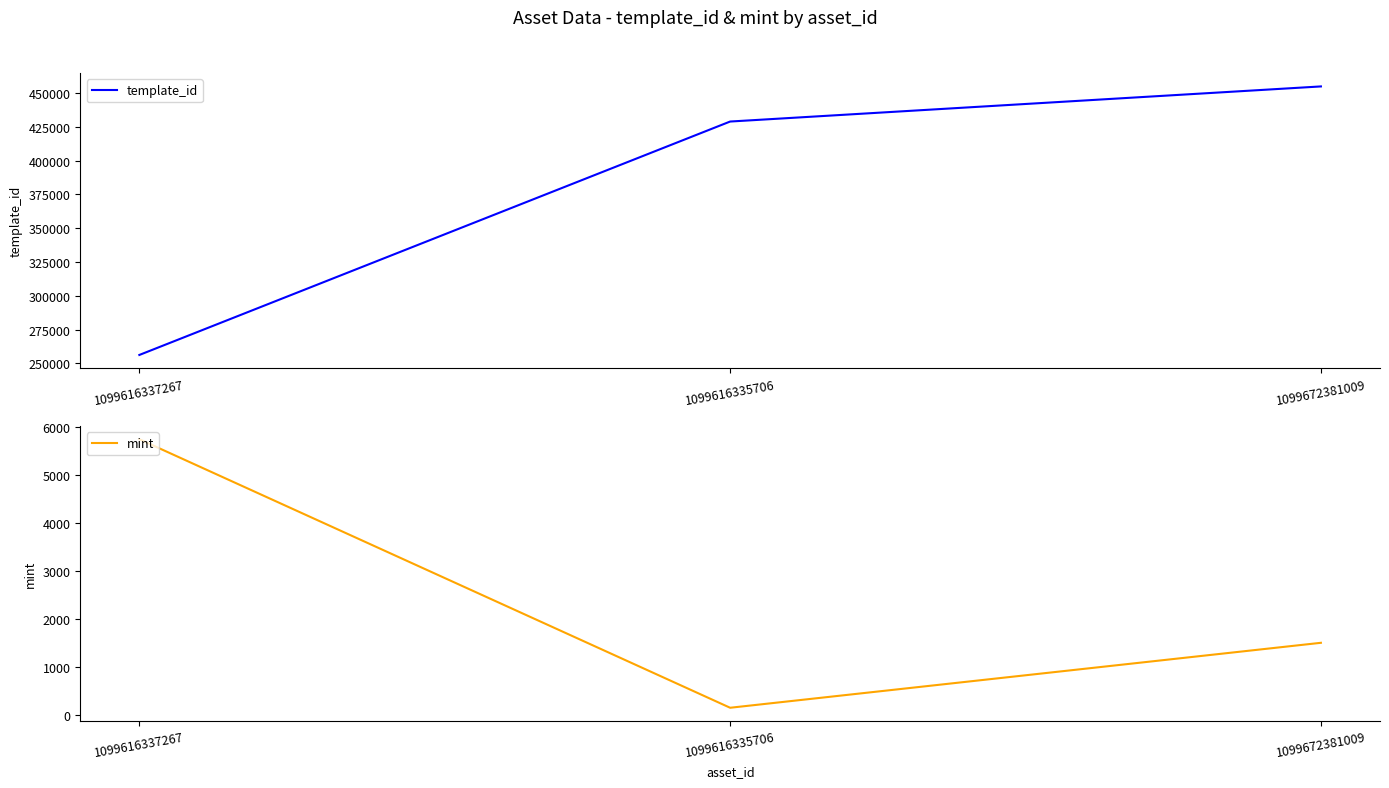

Reading left to right, what are all the values shown in this chart?

template_id: 1099616337267=256179	1099616335706=428986	1099672381009=454978
mint: 1099616337267=5739	1099616335706=150	1099672381009=1502